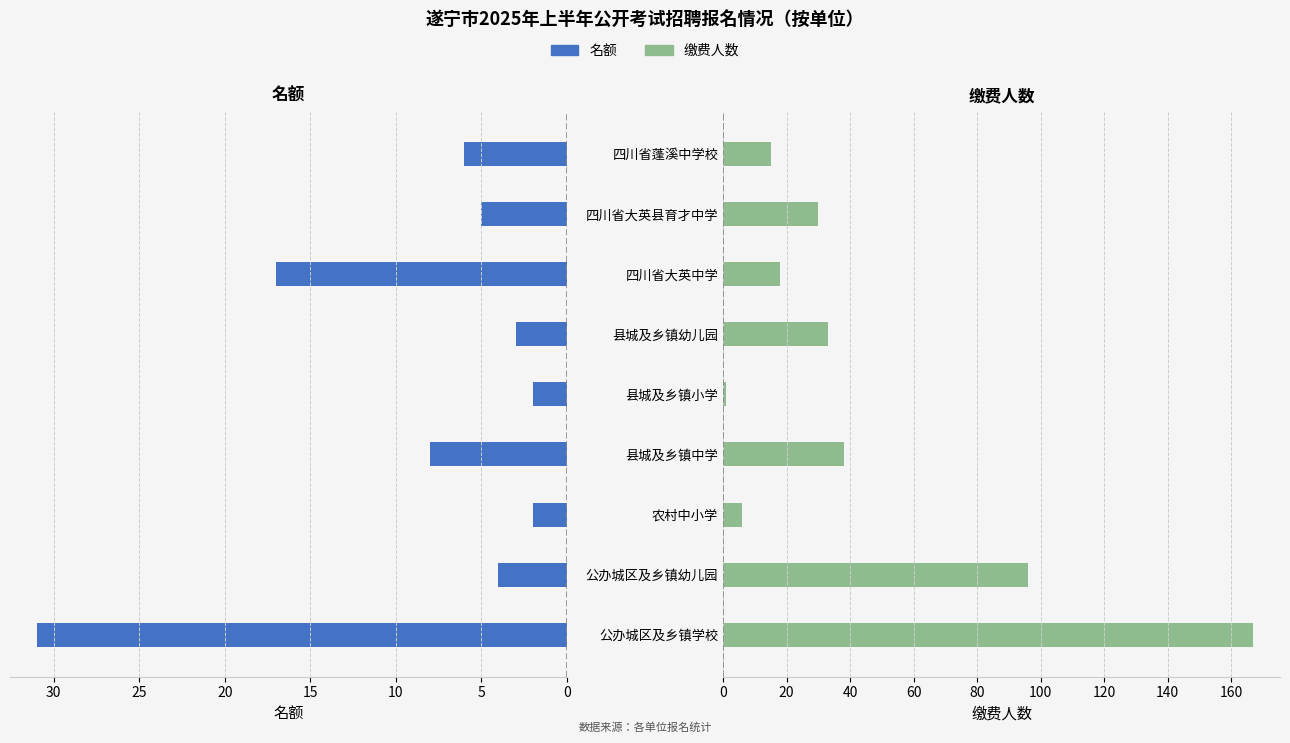

What is the average value of the 名额 series?

9